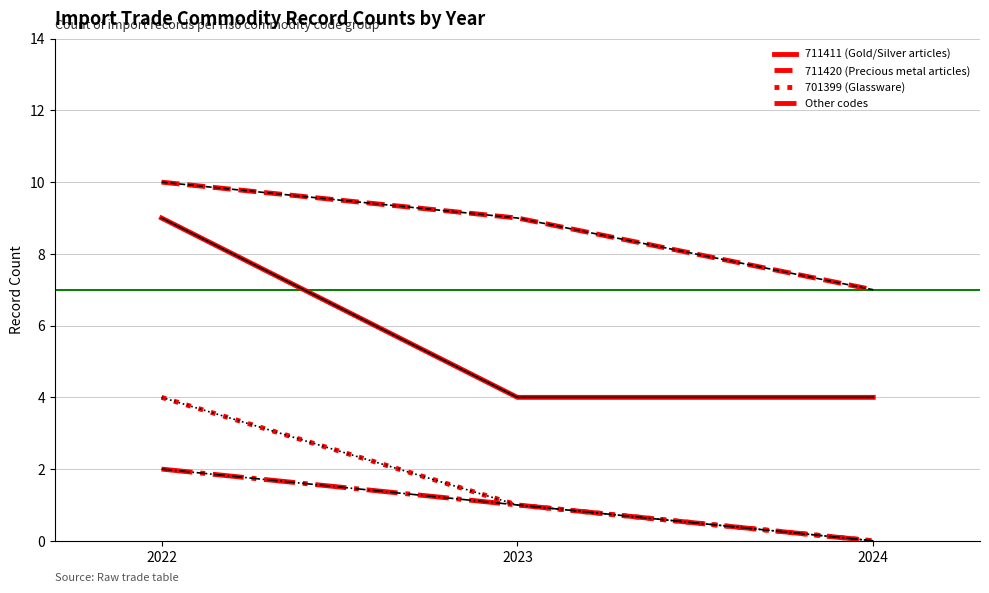

Reading left to right, what are all the values shown in this chart?

711411 (Gold/Silver articles): 2022=9	2023=4	2024=4
711420 (Precious metal articles): 2022=10	2023=9	2024=7
701399 (Glassware): 2022=4	2023=1	2024=0
Other codes: 2022=2	2023=1	2024=0